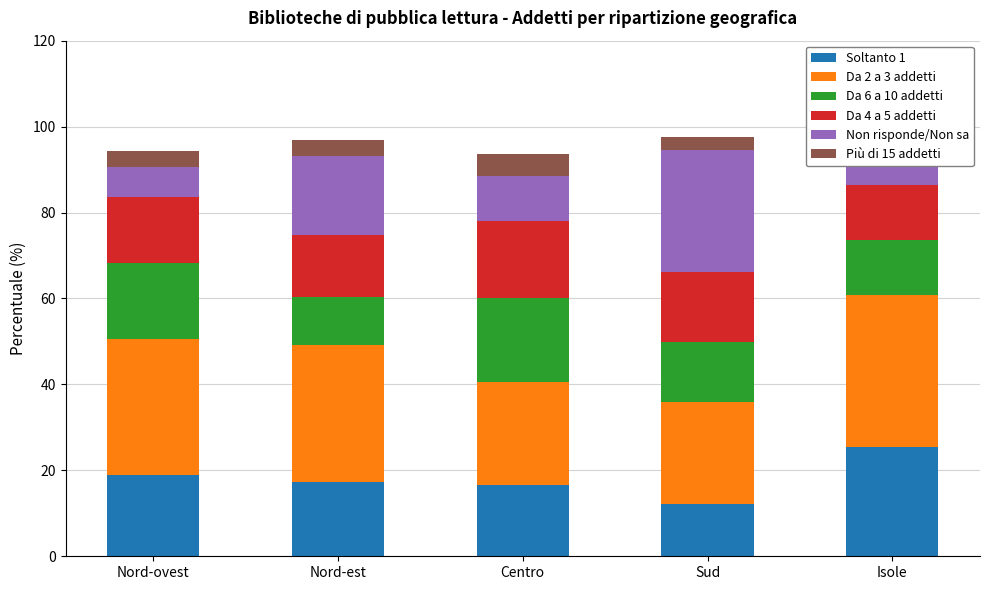

Reading left to right, what are all the values shown in this chart?

Soltanto 1: 18.9	17.3	16.5	12.2	25.5
Da 2 a 3 addetti: 31.7	31.9	24.1	23.6	35.2
Da 6 a 10 addetti: 17.7	11.2	19.4	14.0	13.0
Da 4 a 5 addetti: 15.3	14.3	18.0	16.3	12.6
Non risponde/Non sa: 7.1	18.4	10.6	28.5	8.0
Più di 15 addetti: 3.7	3.7	5.1	2.9	2.1